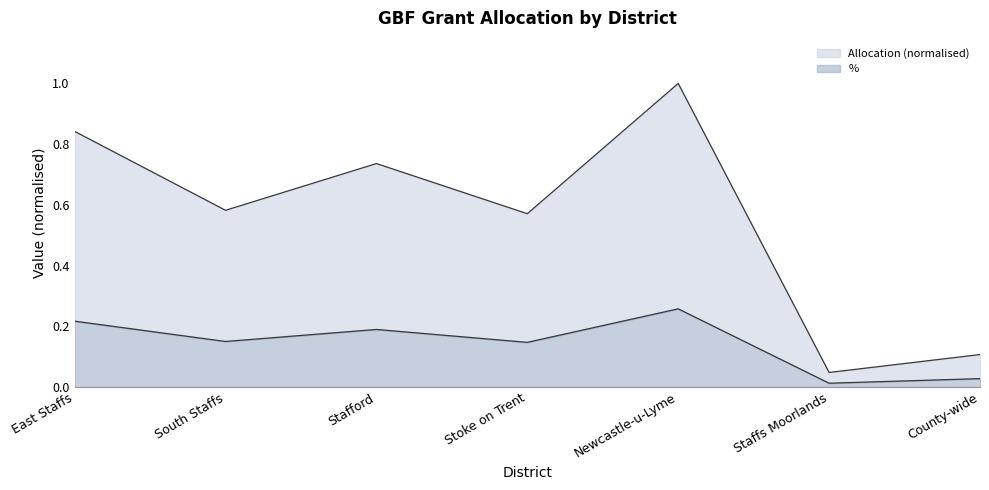

How many interior local valleys does the % series have?

3